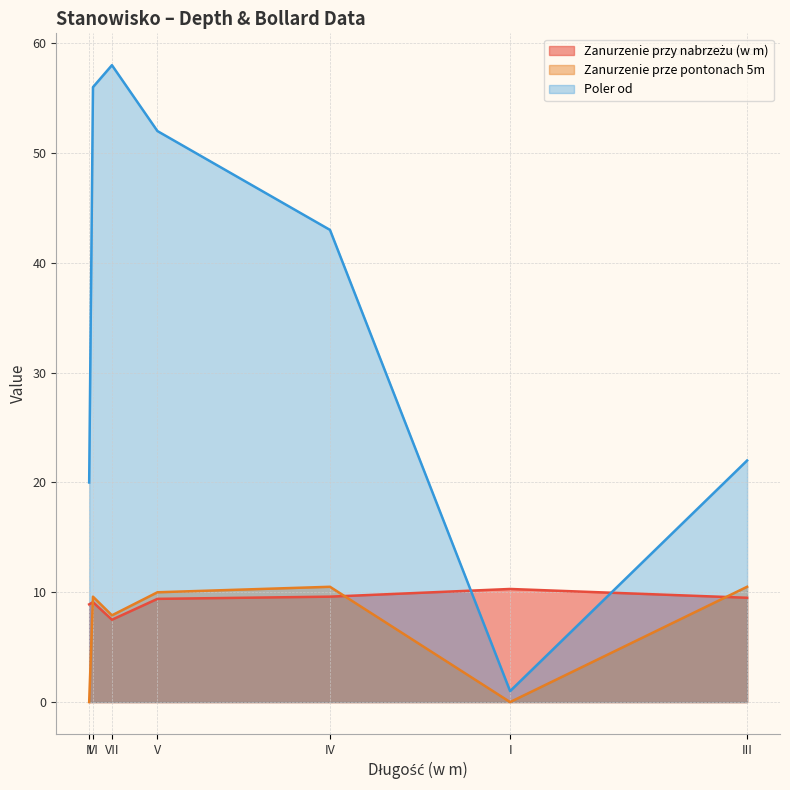

Between I and VII, which is larger?

I